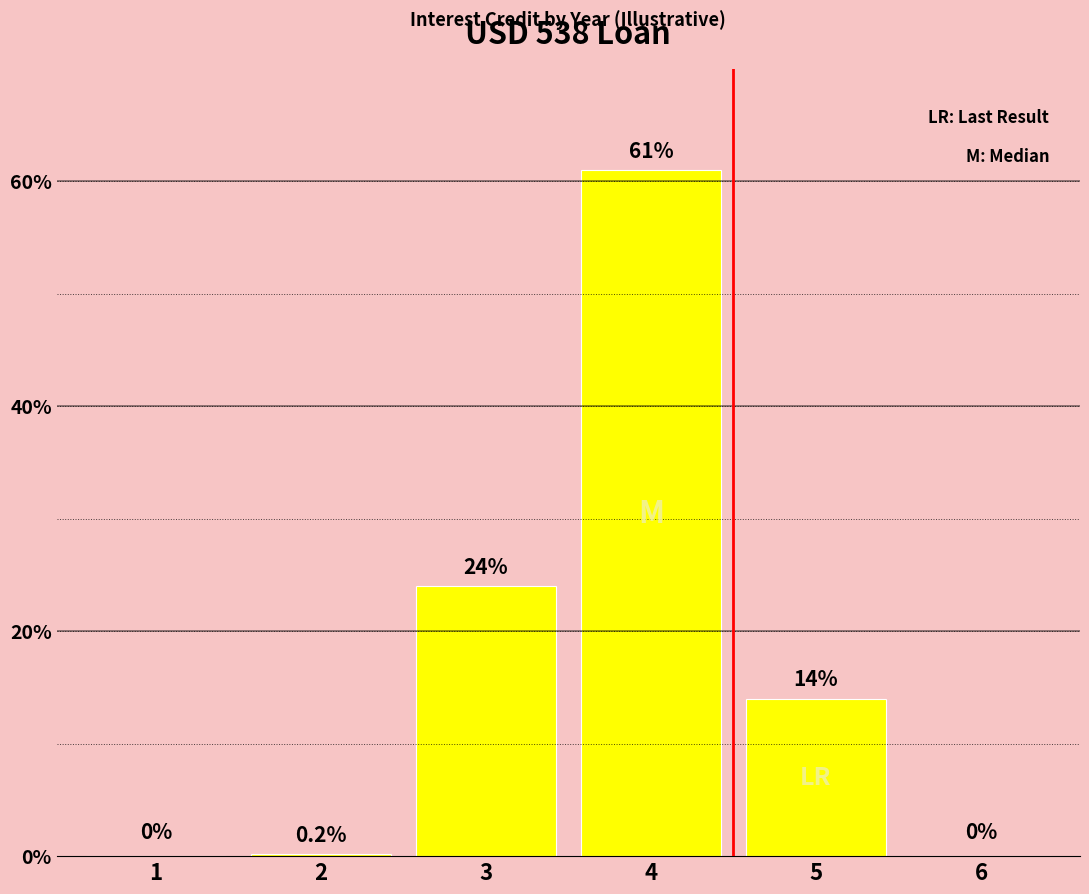

What is the sum of the values at 3 and 5?

38.0